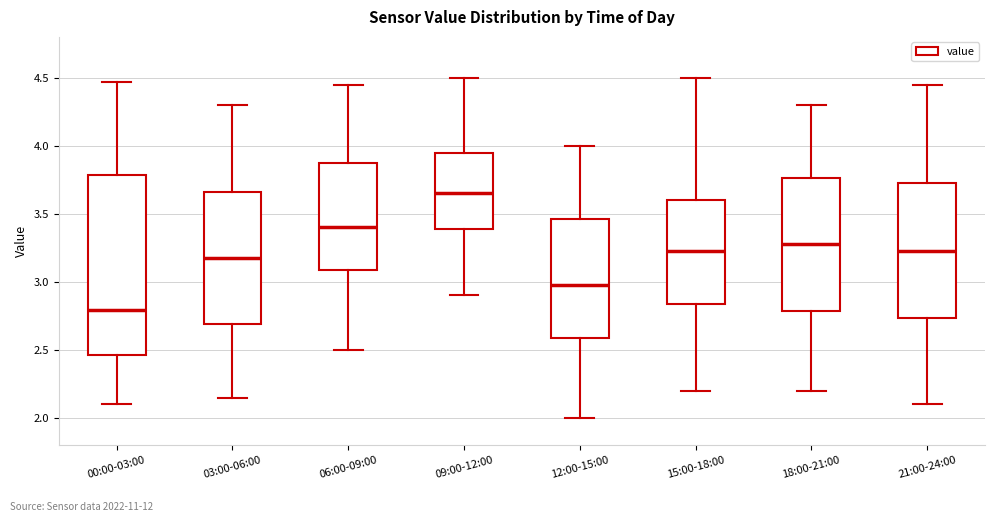

Reading left to right, read every box against the y-axis: the position of its median line, the range the box covers, and the ends of its whiskers. The values are not printed on the chart, so give them approximately, as read against the axis.

00:00-03:00: median 2.80, box 2.45 to 3.80, whiskers 2.10 to 4.45
03:00-06:00: median 3.20, box 2.70 to 3.65, whiskers 2.15 to 4.30
06:00-09:00: median 3.40, box 3.10 to 3.90, whiskers 2.50 to 4.45
09:00-12:00: median 3.65, box 3.40 to 3.95, whiskers 2.90 to 4.50
12:00-15:00: median 3.00, box 2.60 to 3.45, whiskers 2.00 to 4.00
15:00-18:00: median 3.25, box 2.85 to 3.60, whiskers 2.20 to 4.50
18:00-21:00: median 3.30, box 2.80 to 3.75, whiskers 2.20 to 4.30
21:00-24:00: median 3.25, box 2.75 to 3.75, whiskers 2.10 to 4.45